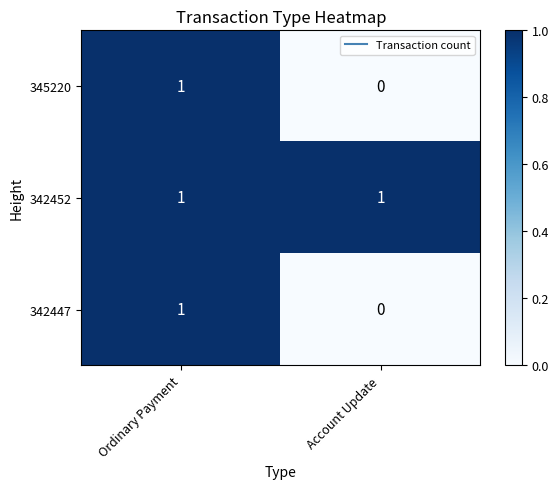

The 342452 series shows 1 at Ordinary Payment. True or false?

True